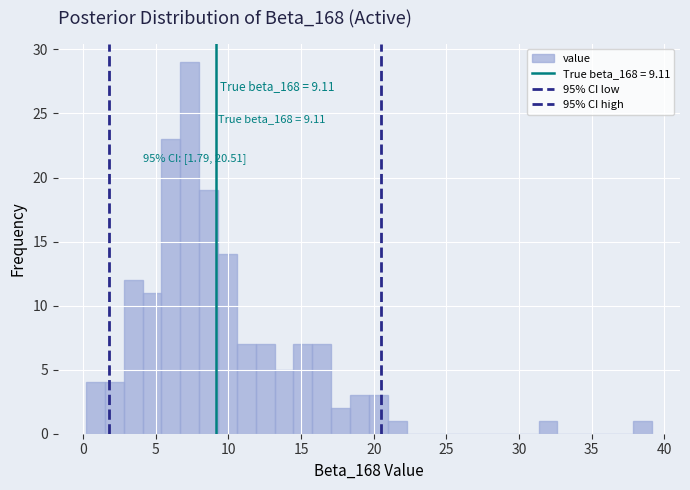

Around what value on the x-axis is the tallest bar? Give the approximate position of its centre, as read against the axis.

7.5